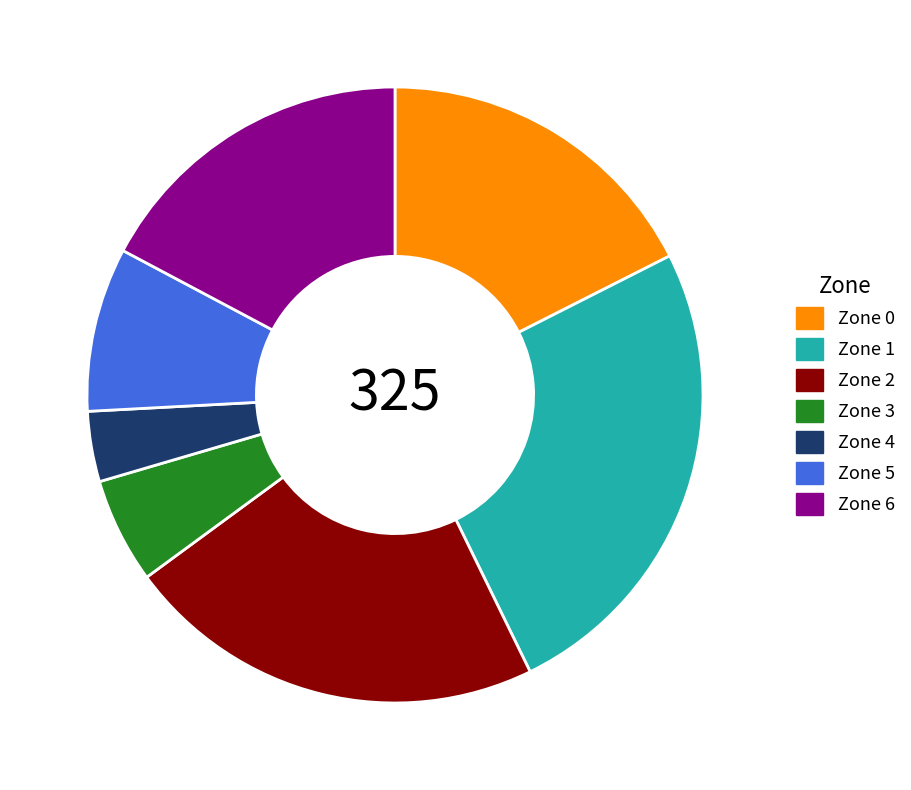

How many segments does this pie chart have?

7